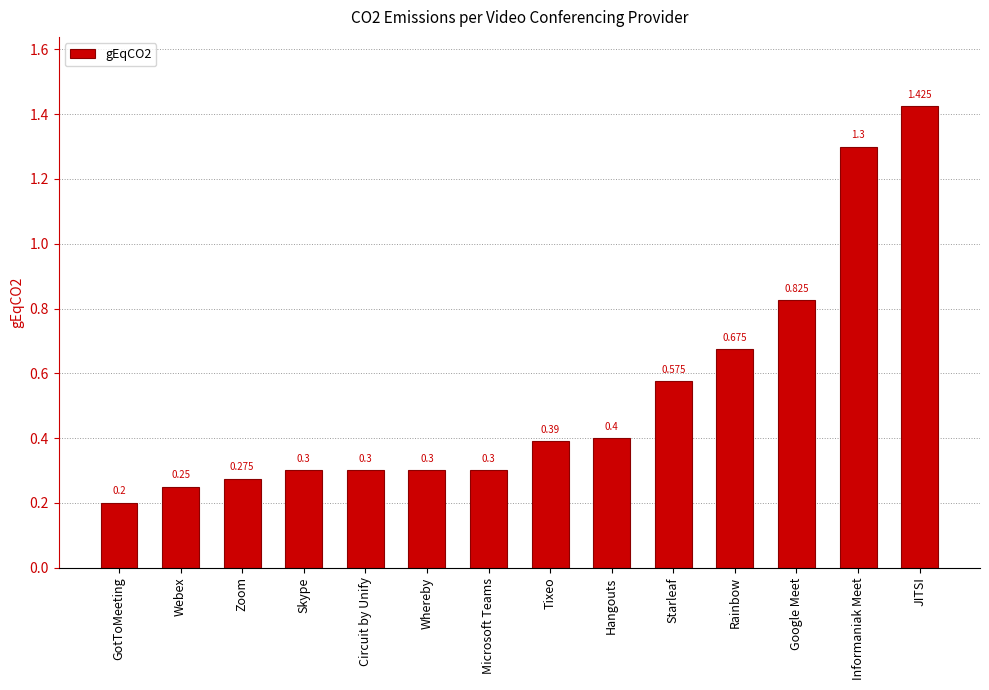

What is the label of the 2nd bar from the right?

Informaniak Meet